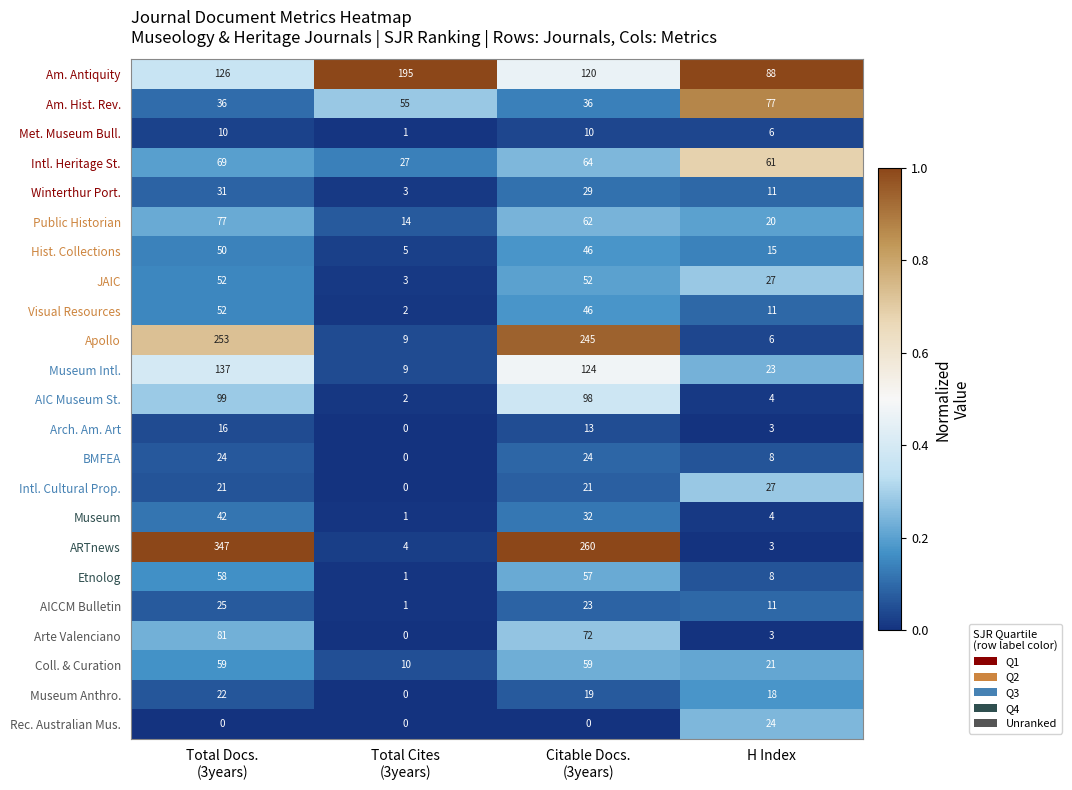

Between Total Docs.
(3years) and Total Cites
(3years), which series saw the biggest shift?

ARTnews